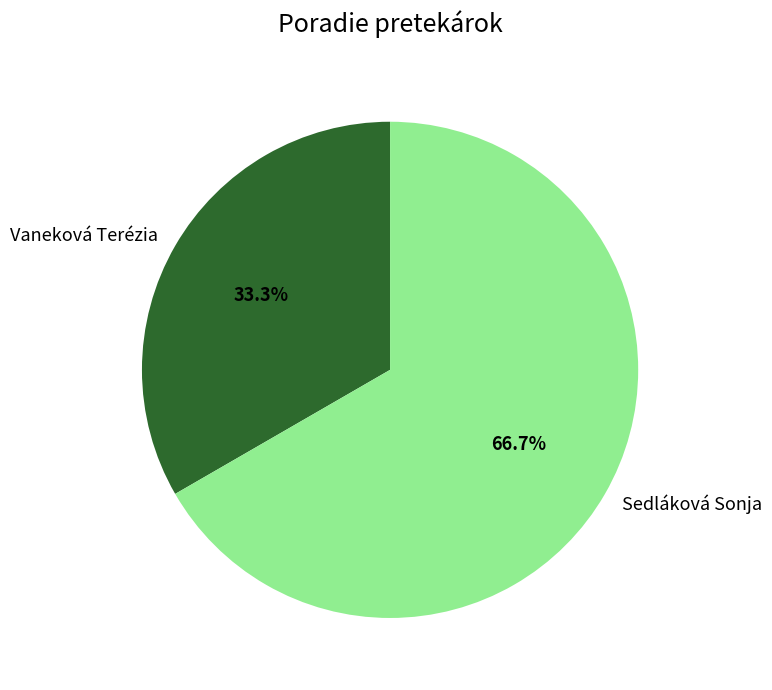

Which slice is the smallest?

Vaneková Terézia